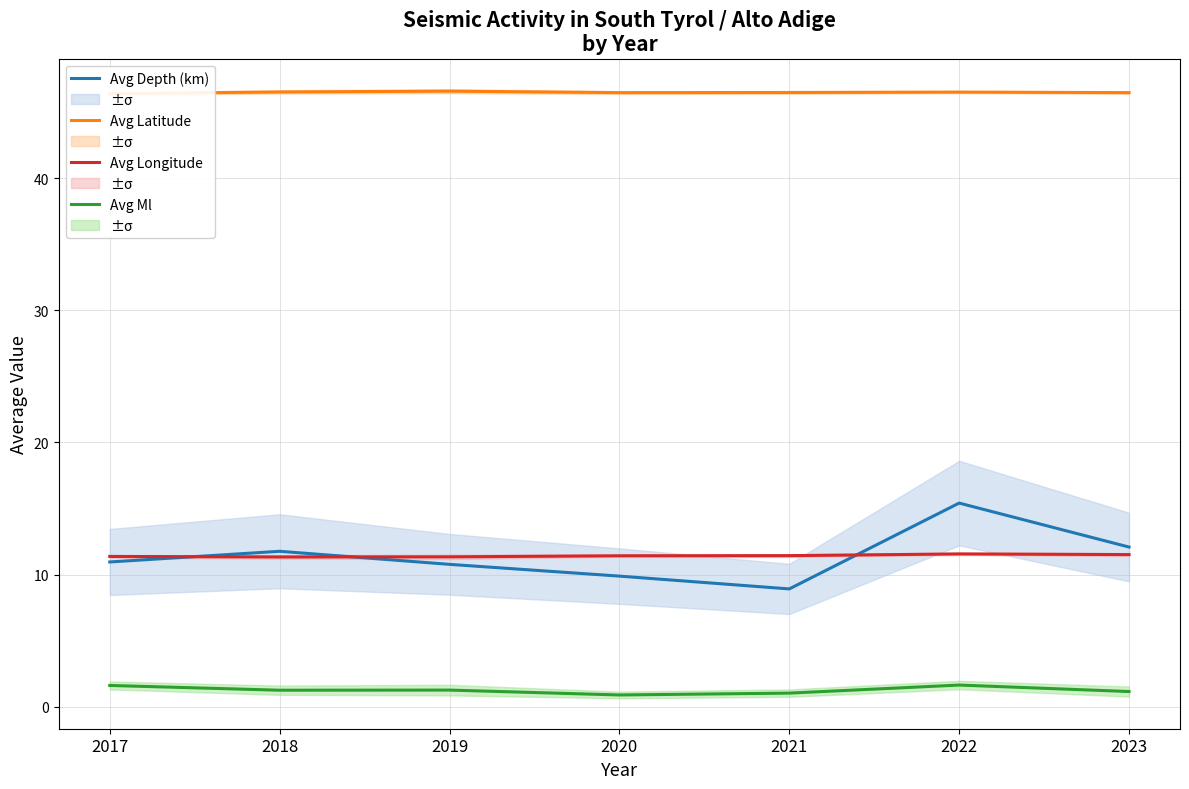

True or false: Avg Depth (km) has a value of 12.1 at 2023.

True